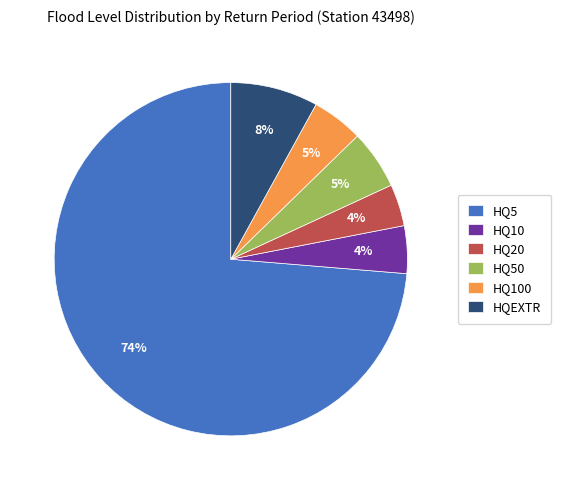

Is there a majority slice in this chart?

Yes